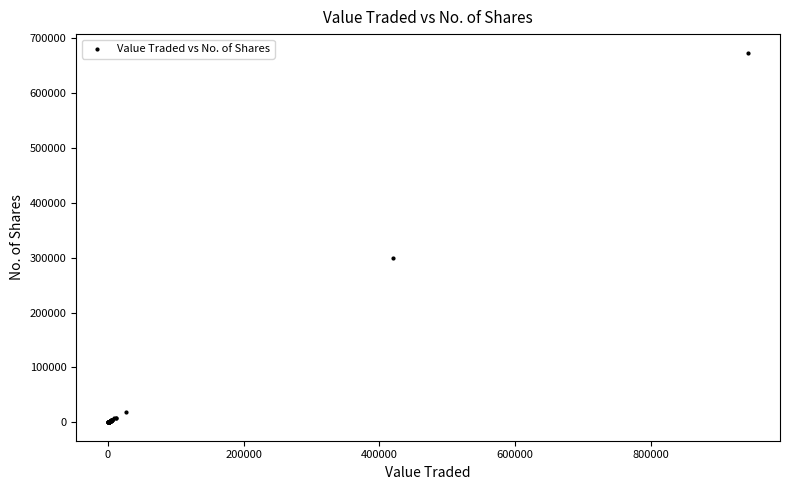

What Y value in the scatter plot is closest to 337053?

300136